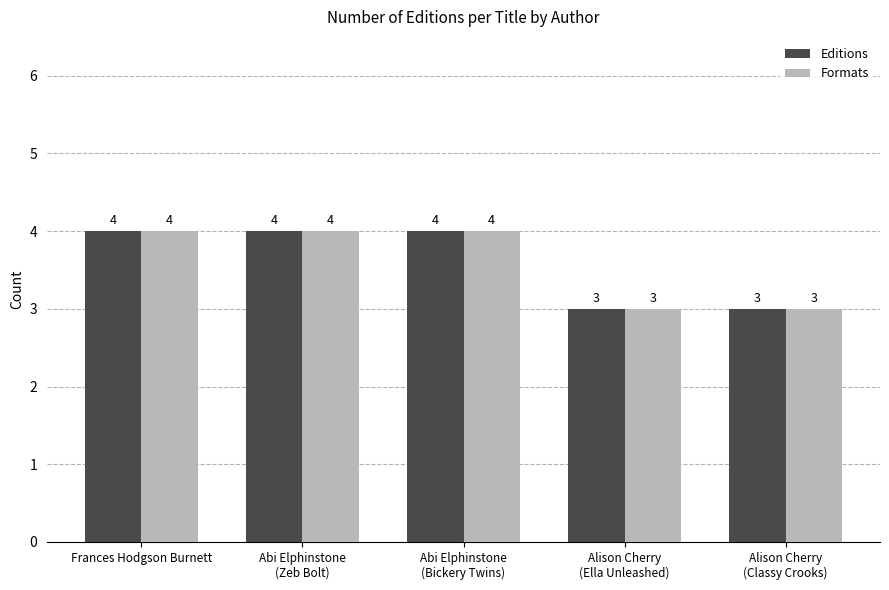

What is the label of the 2nd bar from the left?

Abi Elphinstone
(Zeb Bolt)